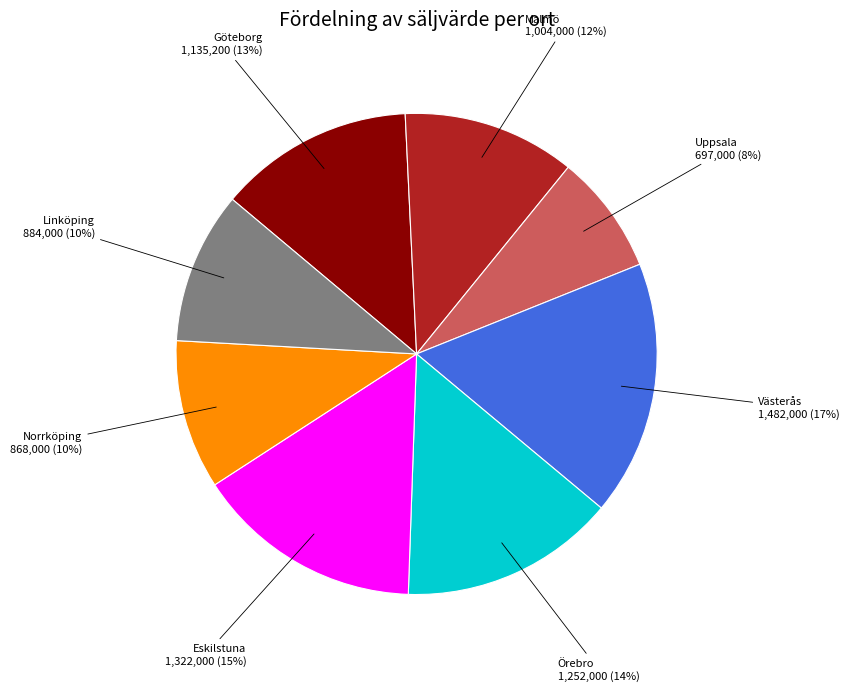

How many slices are in this pie chart?

8